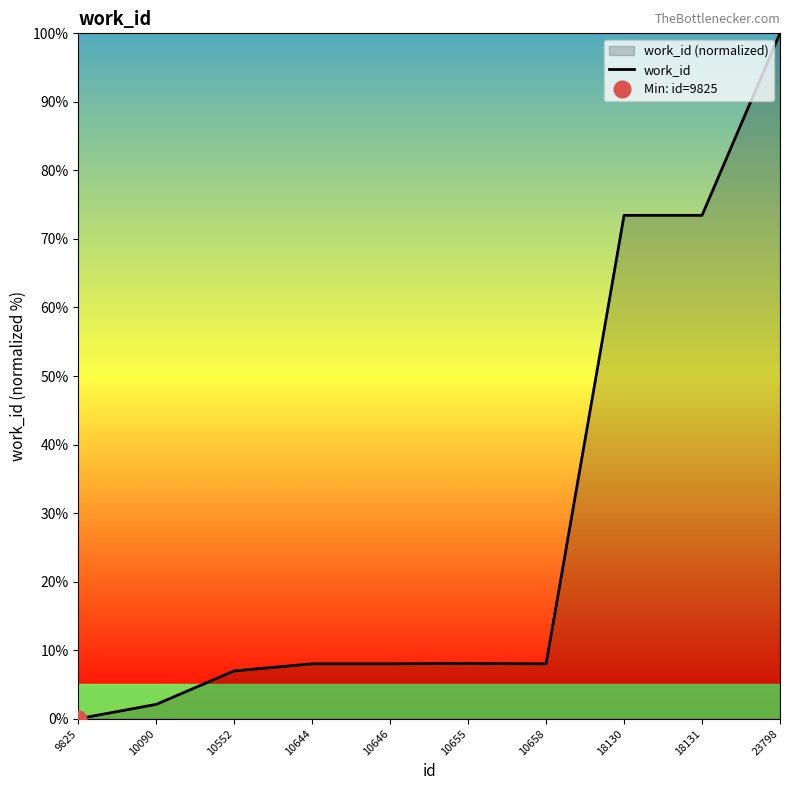

The value at 10090 is 1.5. True or false?

False